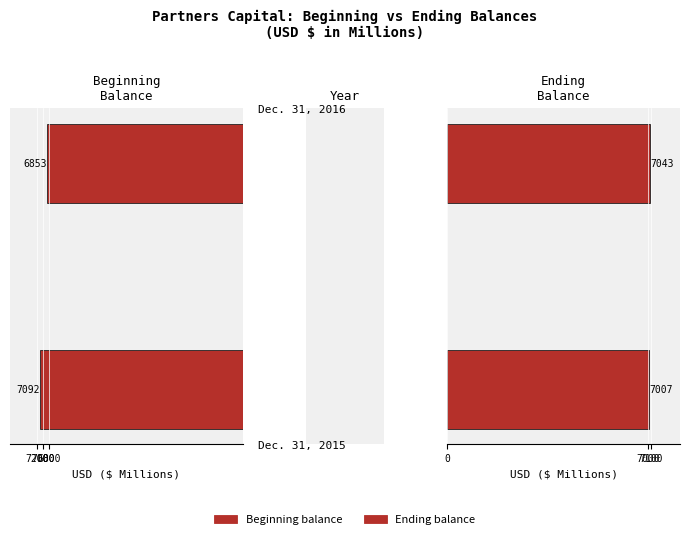

What is the value of the Beginning balance bar at the 1st from the left?

7092